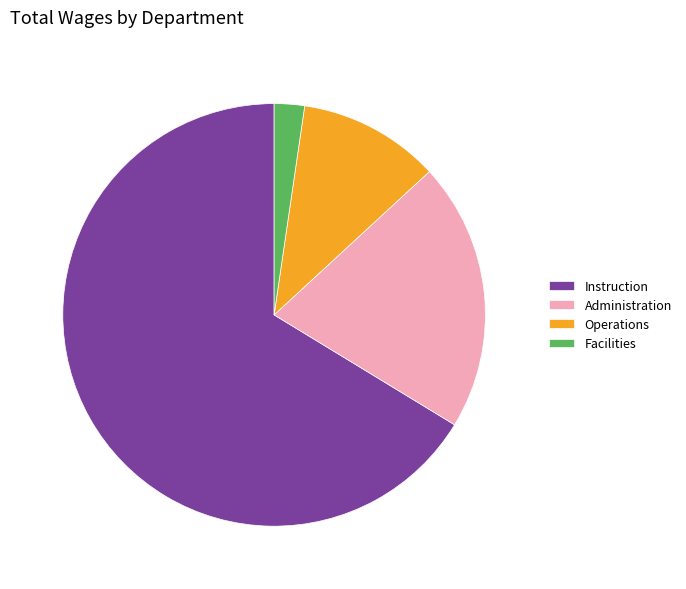

Rank the categories by value from lowest to highest.

Facilities, Operations, Administration, Instruction